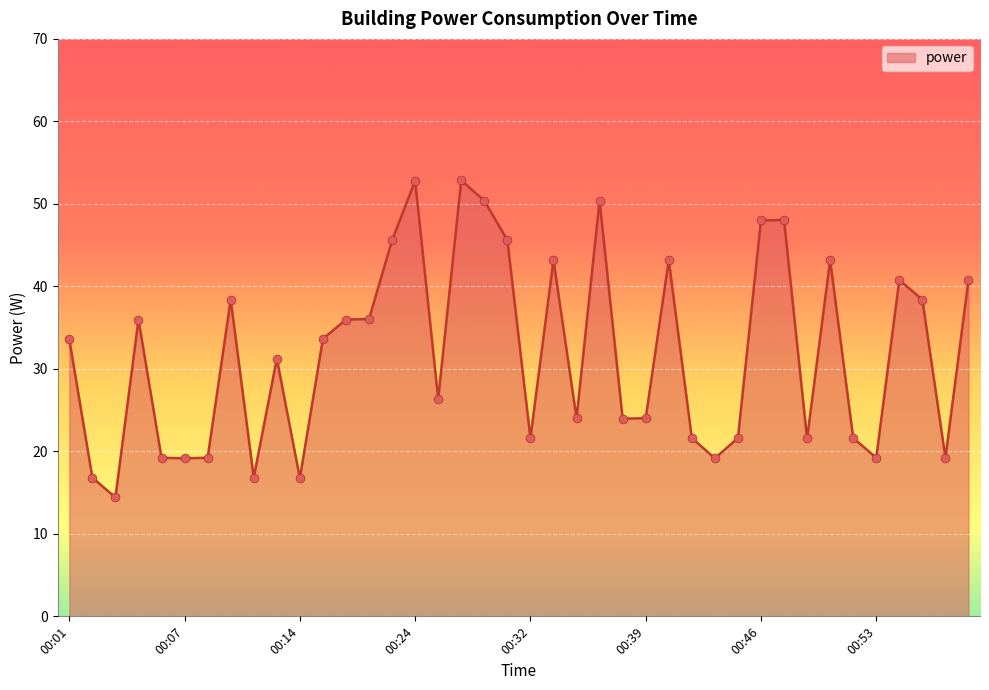

What is the greatest value displayed?

52.9